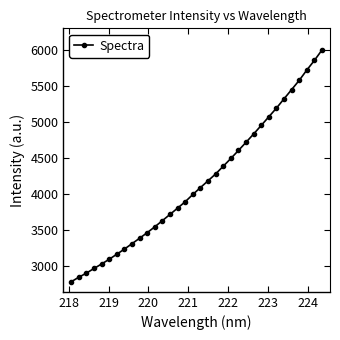

What is the value of the 5th point from the left?

3026.8